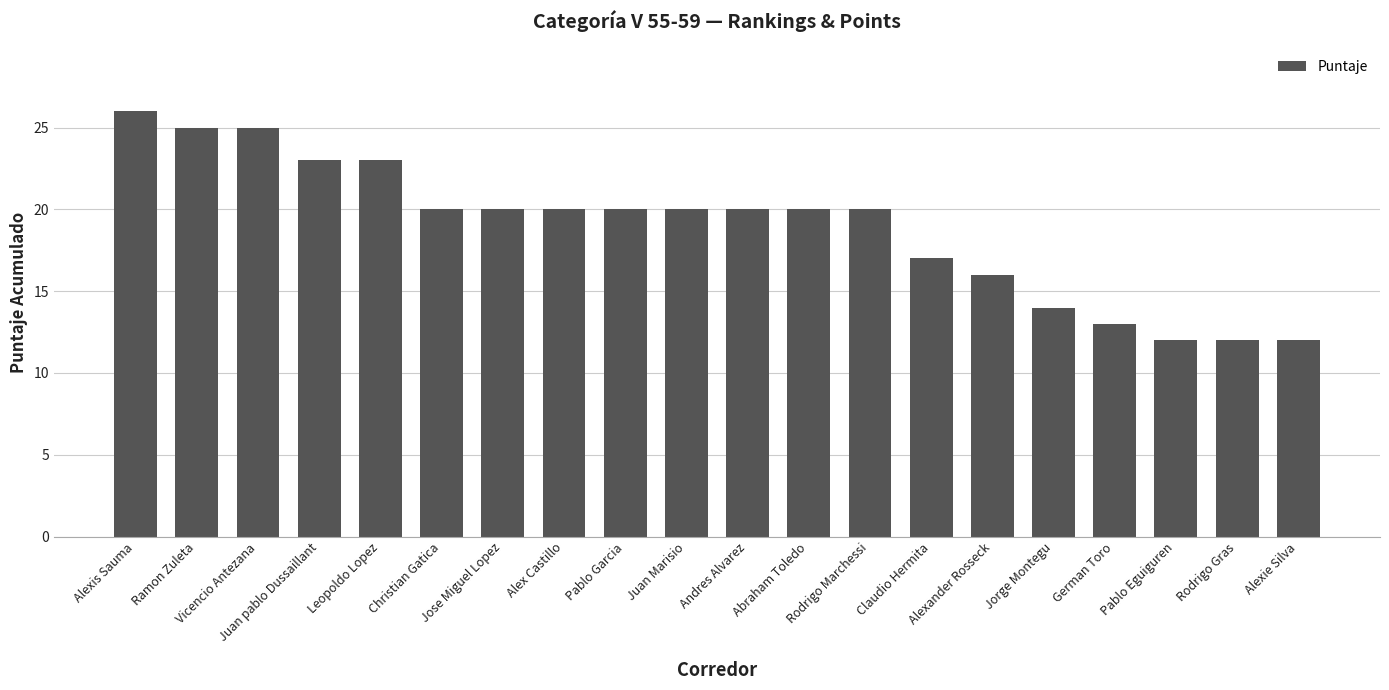

What is the average value?

19